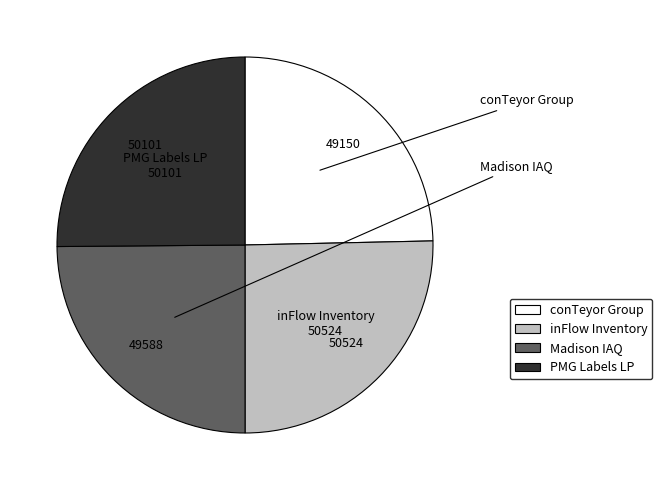

Does inFlow Inventory account for over 50% of the chart?

No